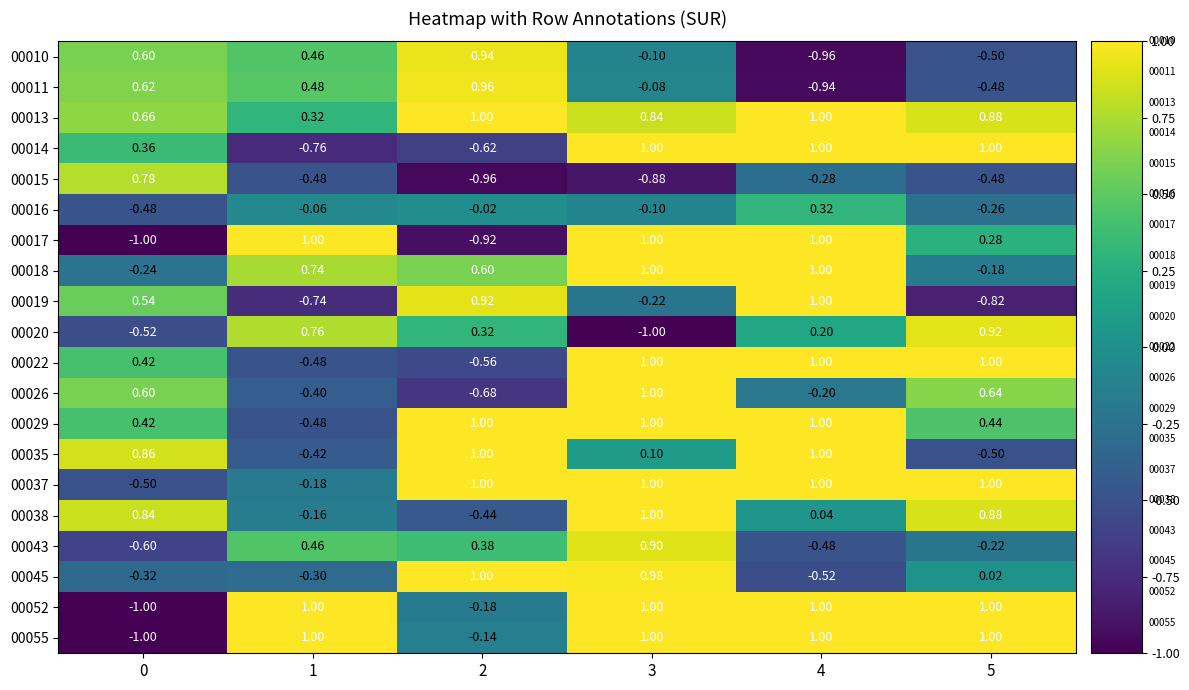

Is the value of 00019 at 4 greater than the value of 00038 at 2?

Yes